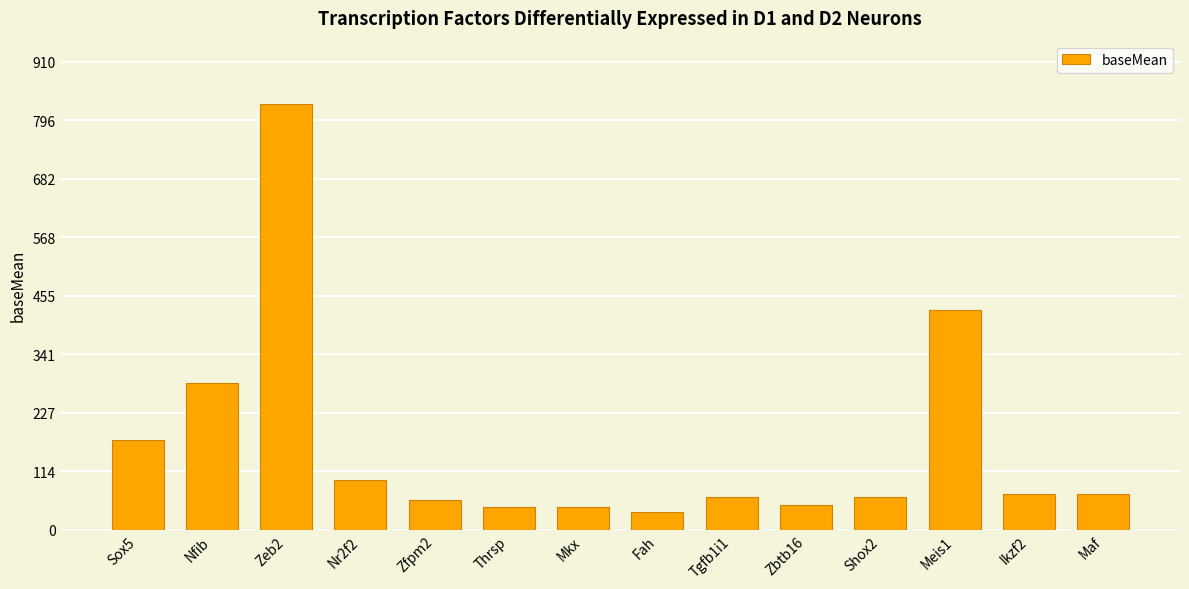

Is it true that the value at Shox2 is 113.1?

False